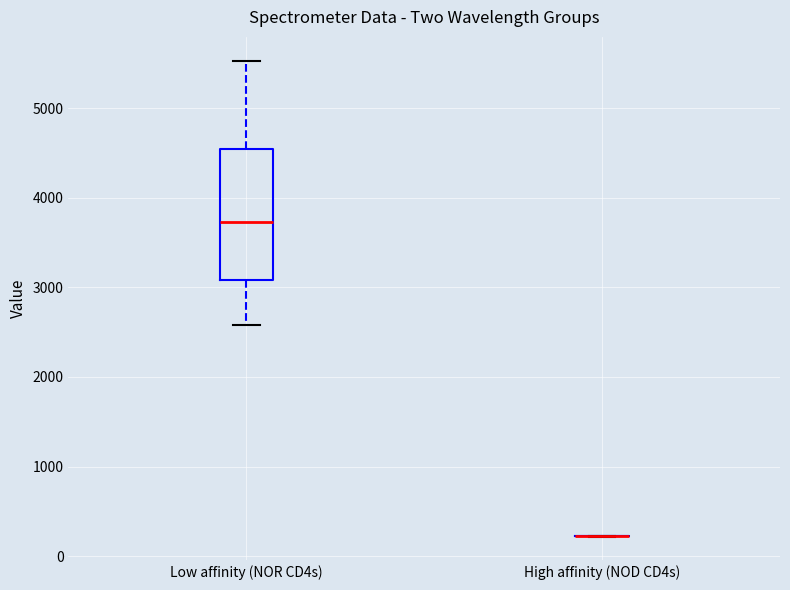

Reading left to right, transcribe this box plot: for each box, give where its median line is, the range the box spans, and where its two whiskers end, as read against the y-axis. The values are not printed on the chart, so give them approximately, as read against the axis.

Low affinity (NOR CD4s): median 3700, box 3100 to 4500, whiskers 2600 to 5500
High affinity (NOD CD4s): box collapsed to a line at 200, whiskers 200 to 200